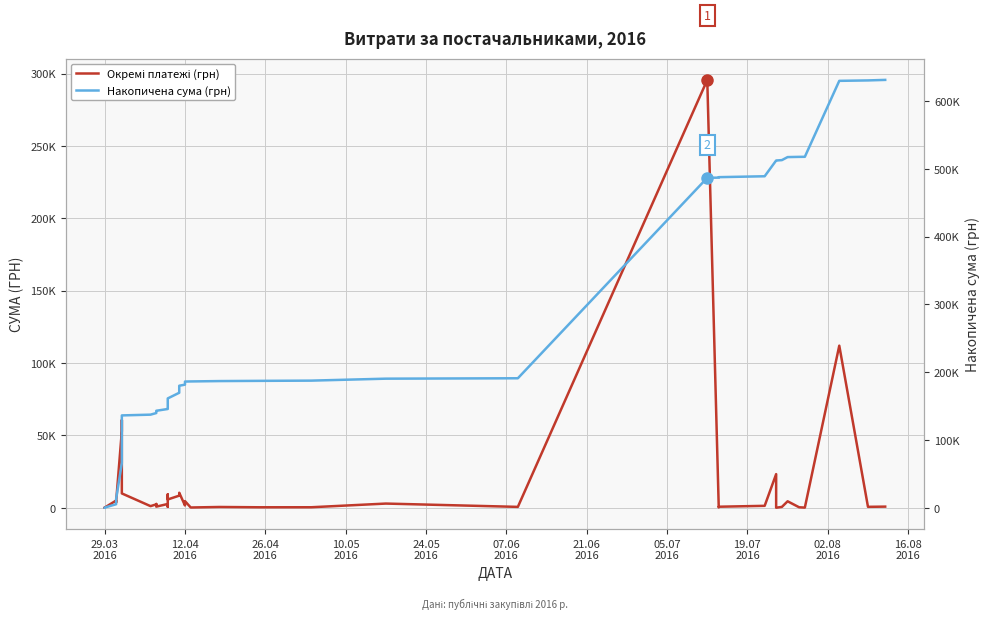

True or false: Окремі платежі (грн) has more than 0 points higher than both neighbors.

True